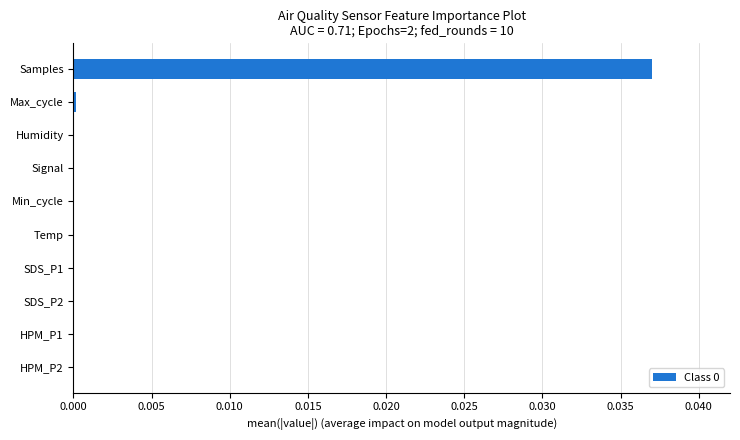

The value at Min_cycle is 0.0. True or false?

True